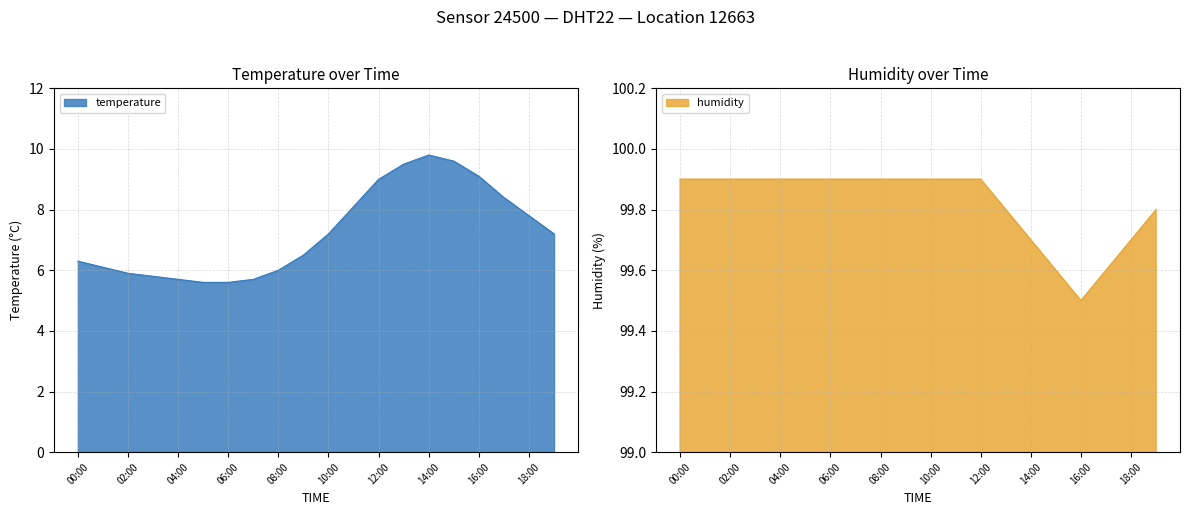

Reading left to right, transcribe all the data shown in this chart.

temperature: 6.3	6.1	5.9	5.8	5.7	5.6	5.6	5.7	6.0	6.5	7.2	8.1	9.0	9.5	9.8	9.6	9.1	8.4	7.8	7.2
humidity: 99.9	99.9	99.9	99.9	99.9	99.9	99.9	99.9	99.9	99.9	99.9	99.9	99.9	99.8	99.7	99.6	99.5	99.6	99.7	99.8